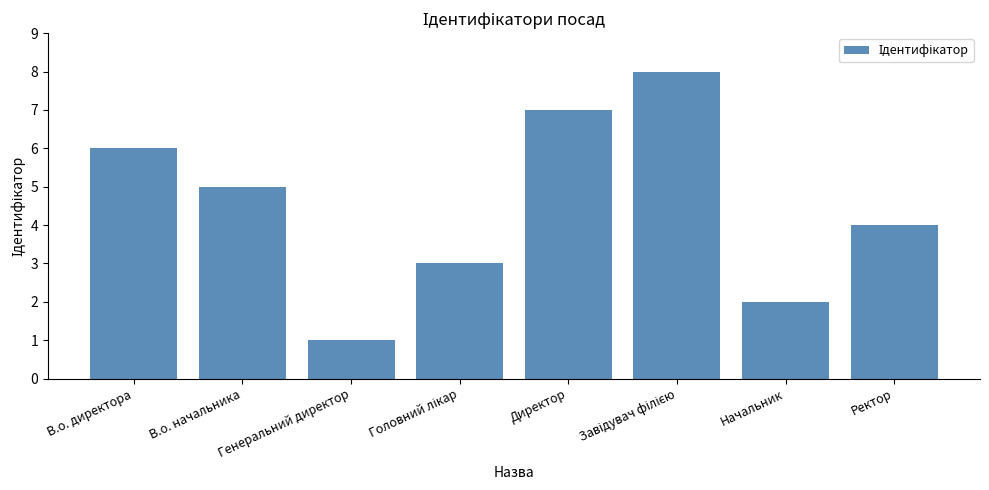

What is the difference between the maximum and minimum values?

7